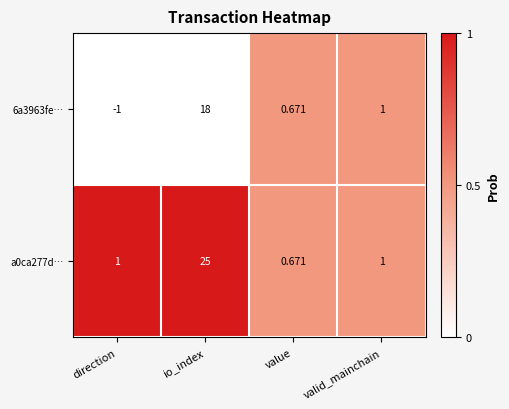

Where is 6a3963fe… nearest to the value 8?

valid_mainchain